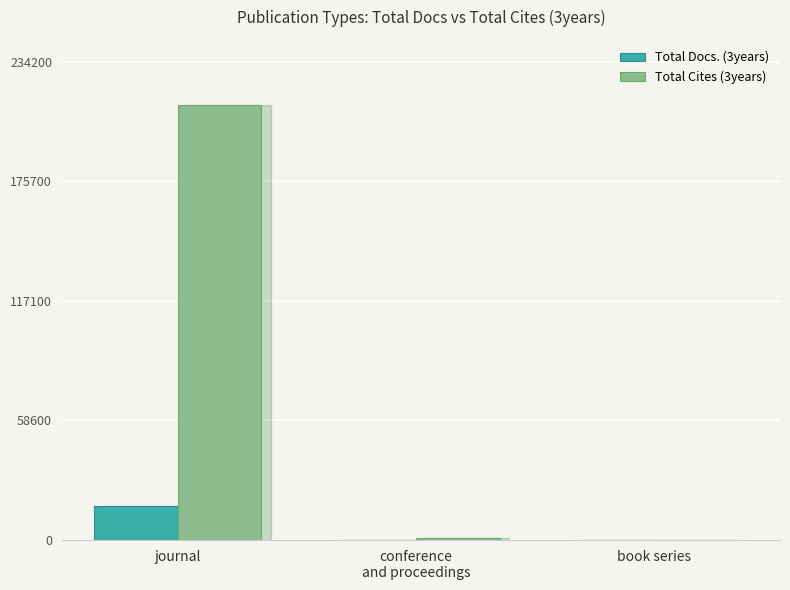

What is the total value across all series at journal?

229557